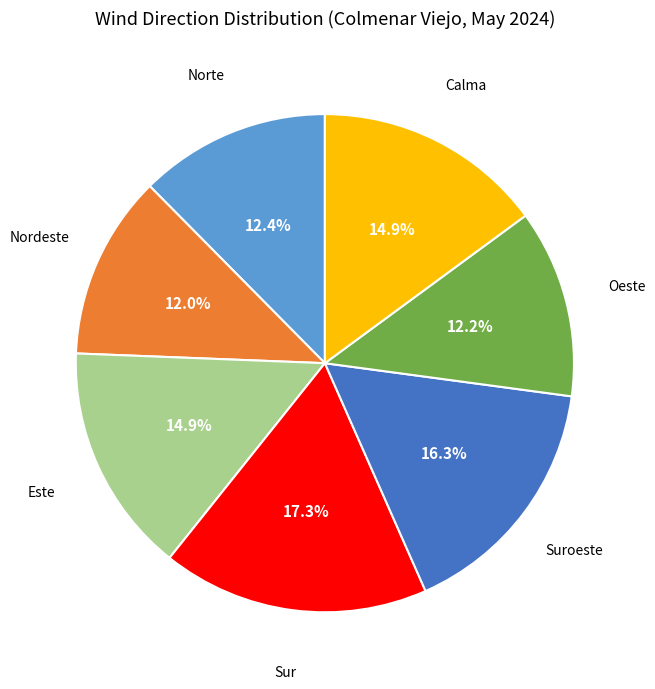

How many slices are in this pie chart?

7